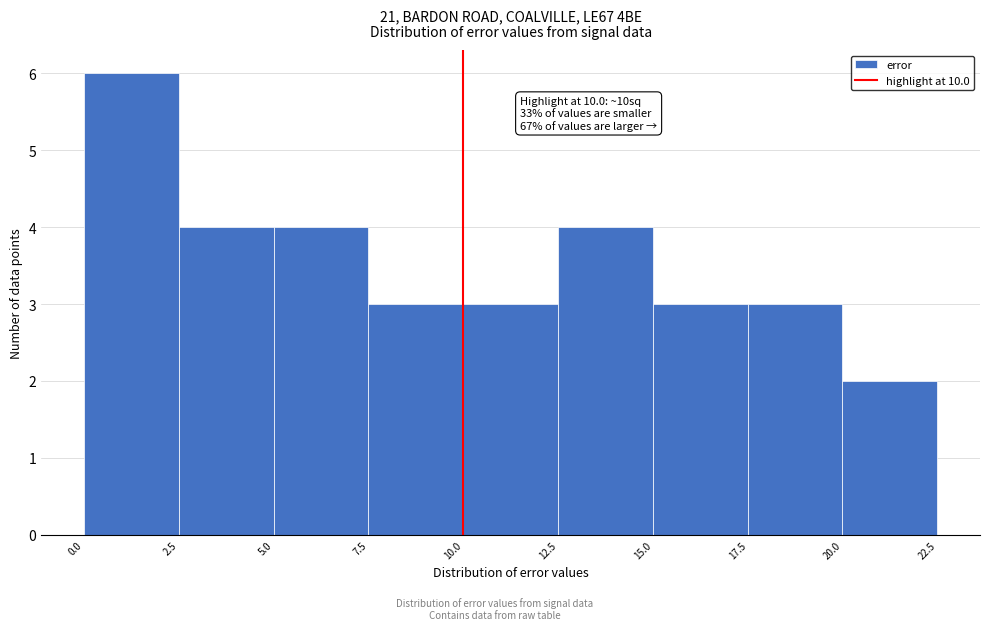

Which range on the x-axis has the tallest bar?

0.0 to 2.5